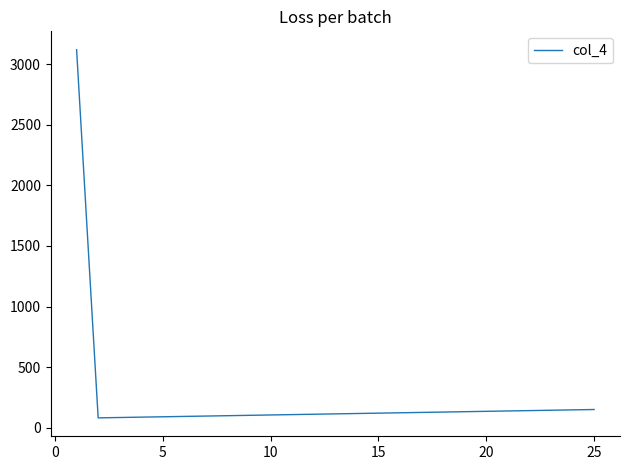

What is the minimum value shown in the chart?

81